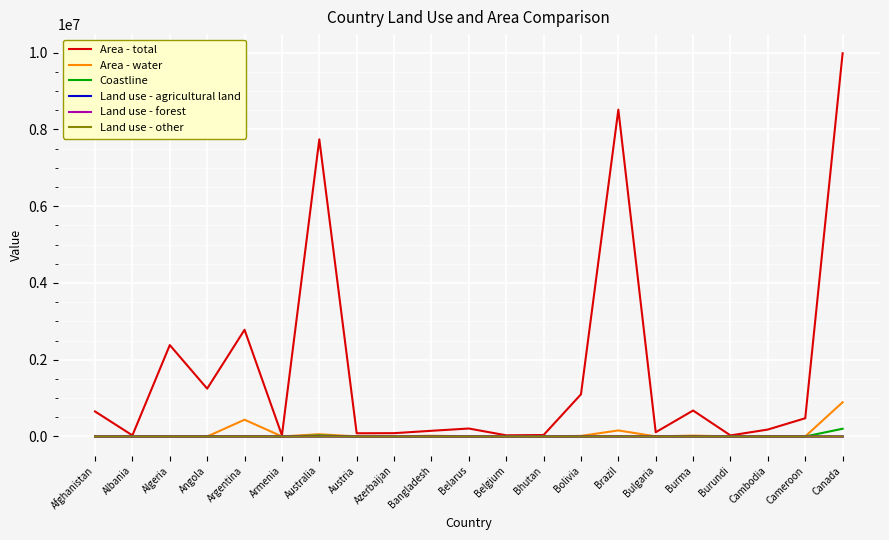

At which category is the sum across all series the highest?

Canada